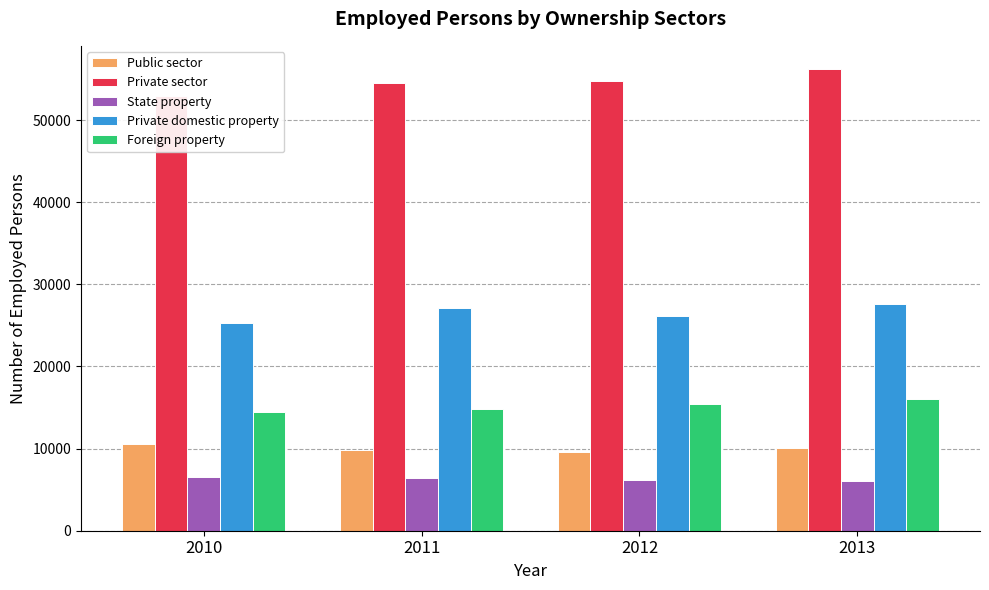

True or false: Foreign property has a value of 23132 at 2011.

False